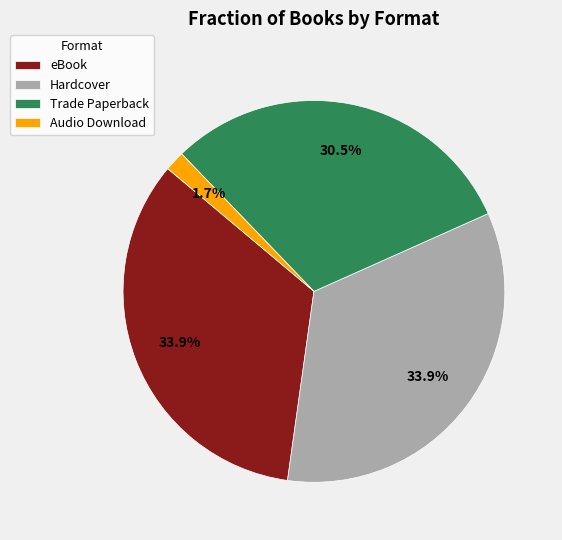

Which slice is the smallest?

Audio Download